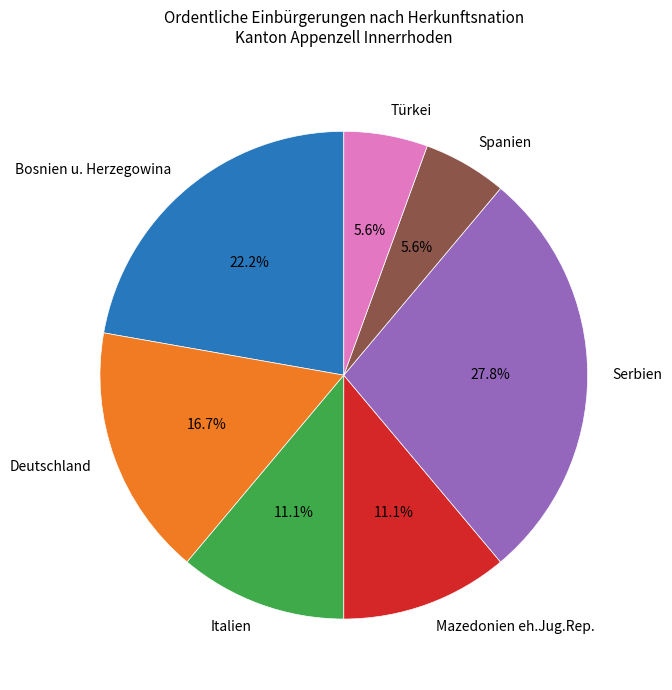

Count the number of slices in the pie.

7